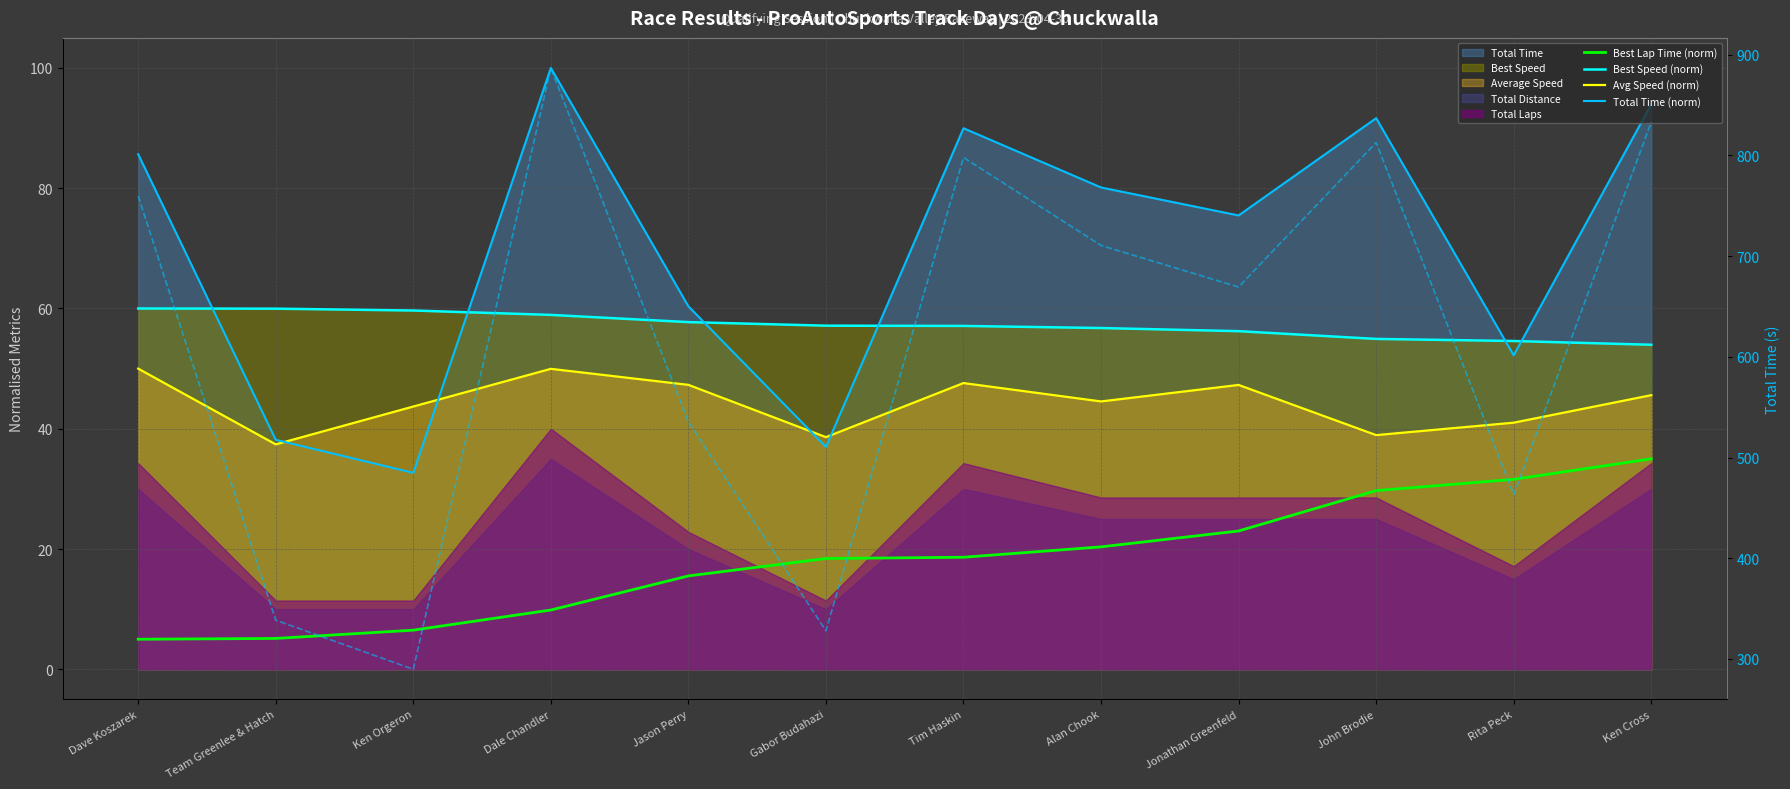

Which label corresponds to the smallest value in the chart?

Dave Koszarek